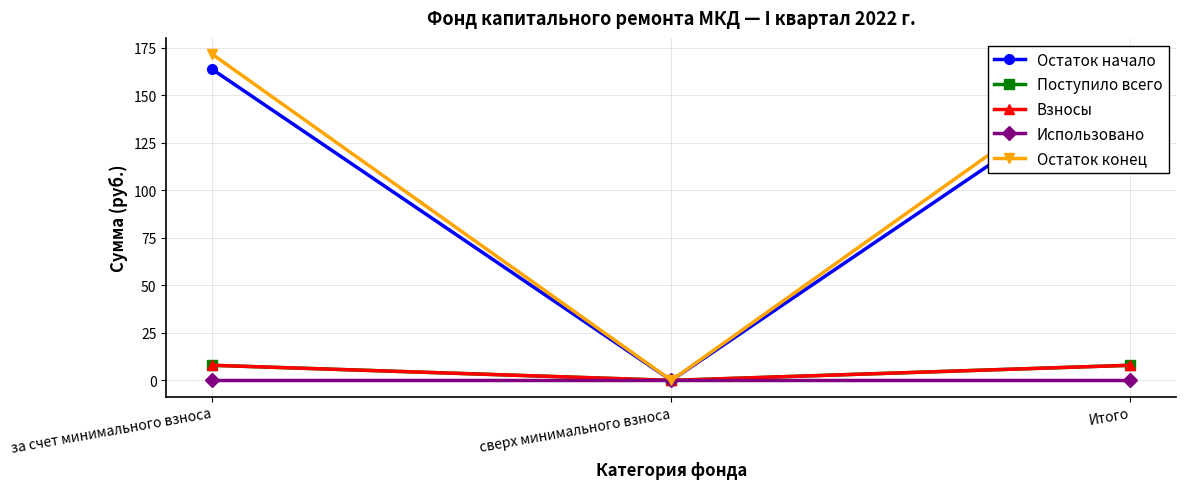

Which series has the largest range (max minus min)?

Остаток конец